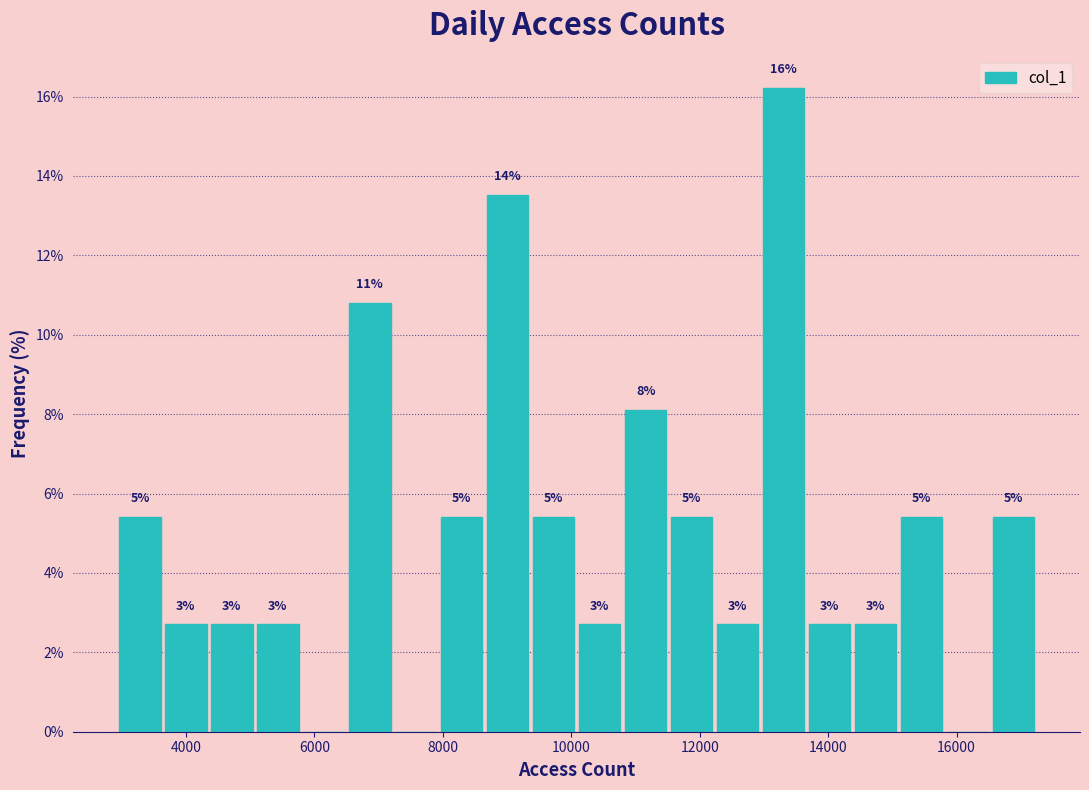

Around what value on the x-axis is the tallest bar? Give the approximate position of its centre, as read against the axis.

13400